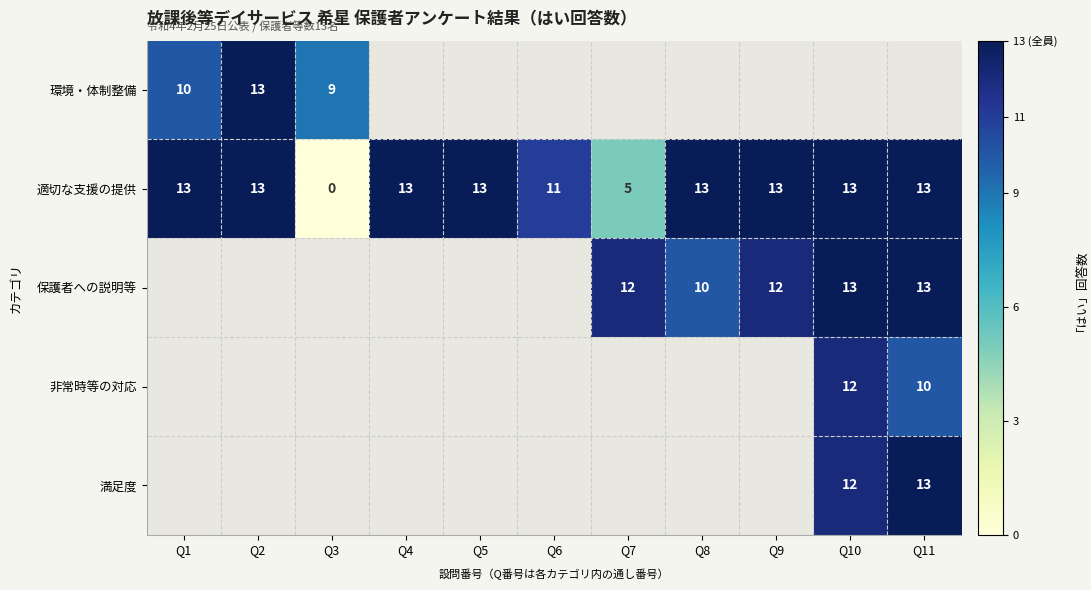

How many distinct data groups are displayed?

5